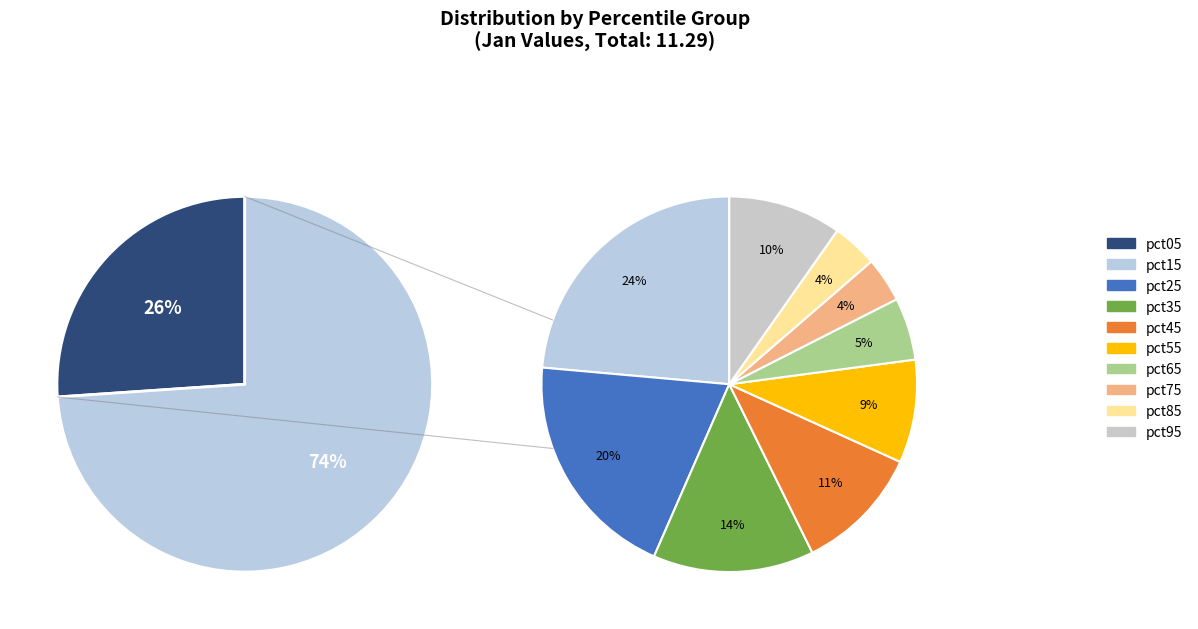

What percentage is NOT represented by pct25?

85.3%